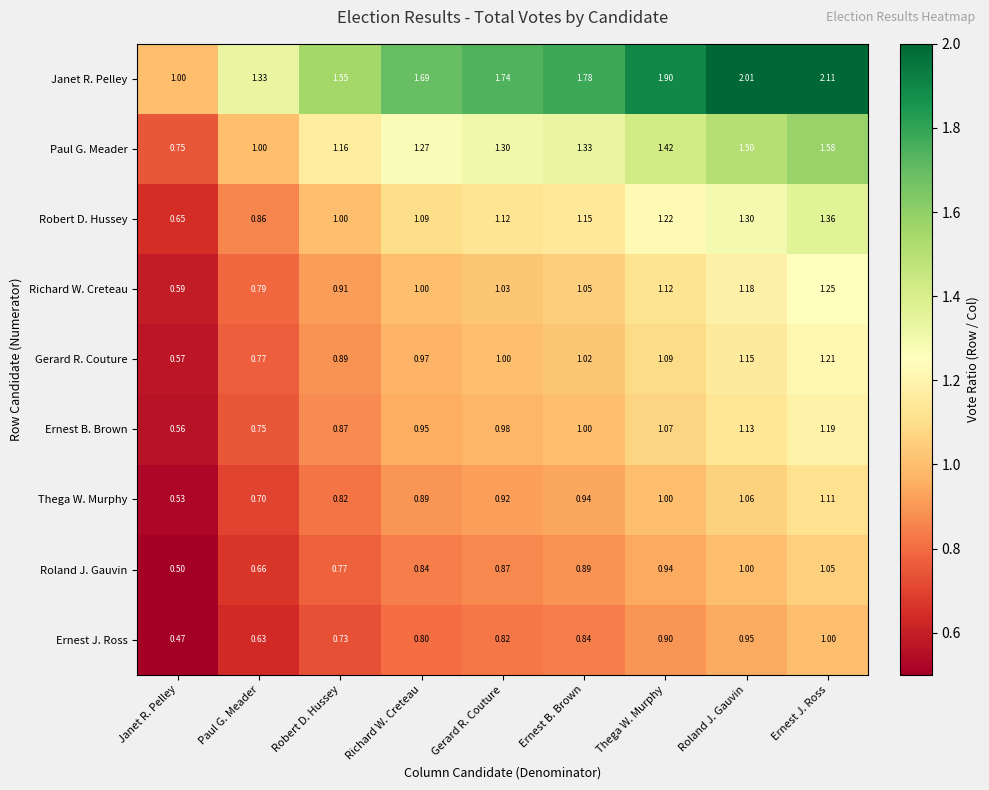

Which category has the lowest value across all series?

Janet R. Pelley